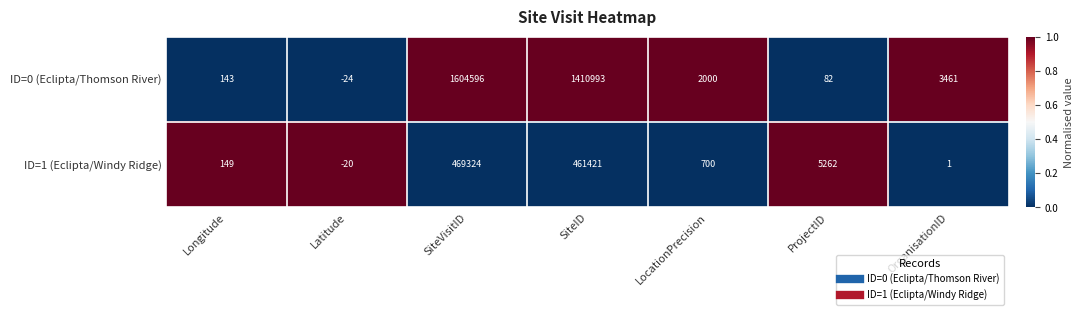

Reading left to right, extract all data points from this chart.

ID=0 (Eclipta/Thomson River): 143	-24	1604596	1410993	2000	82	3461
ID=1 (Eclipta/Windy Ridge): 149	-20	469324	461421	700	5262	1